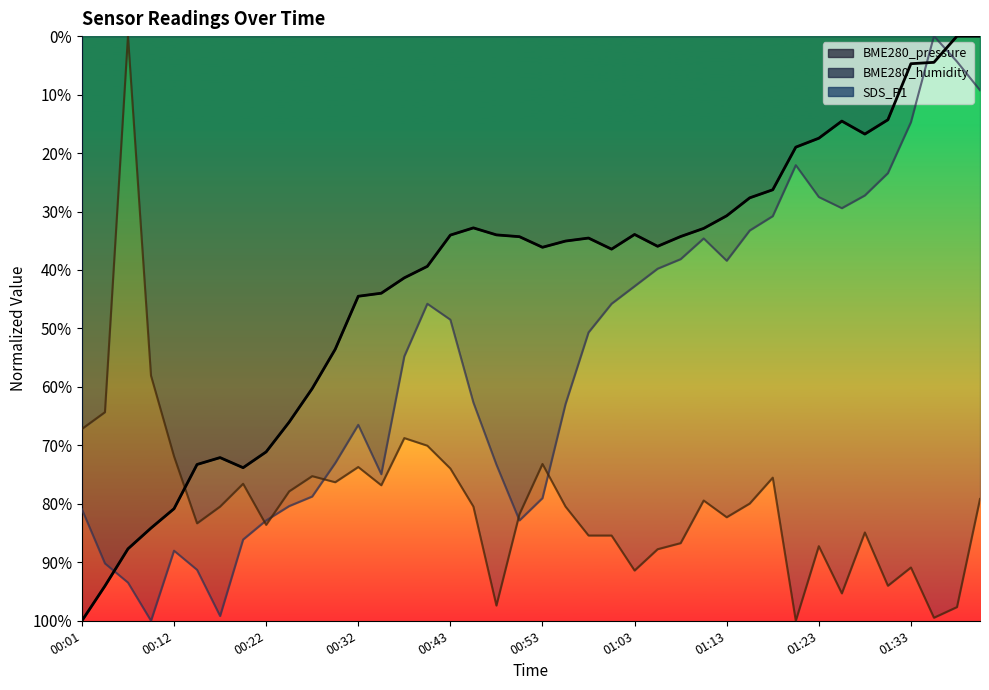

True or false: there are more than 2 points higher than both neighbors.

True